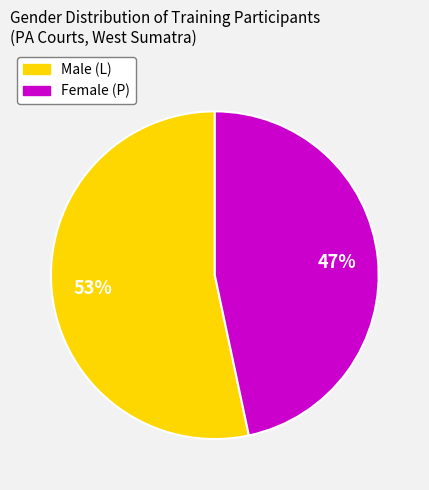

Does any single category account for the majority?

Yes